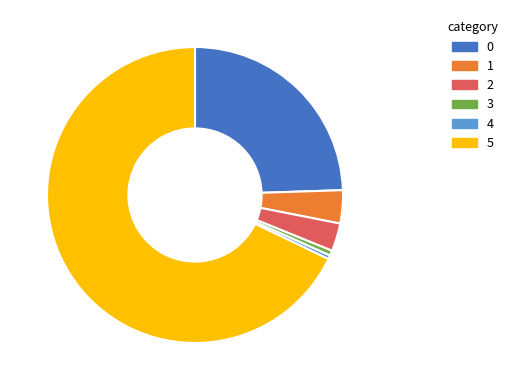

Approximately how many times larger is the value at 1 compared to 2?

1.2